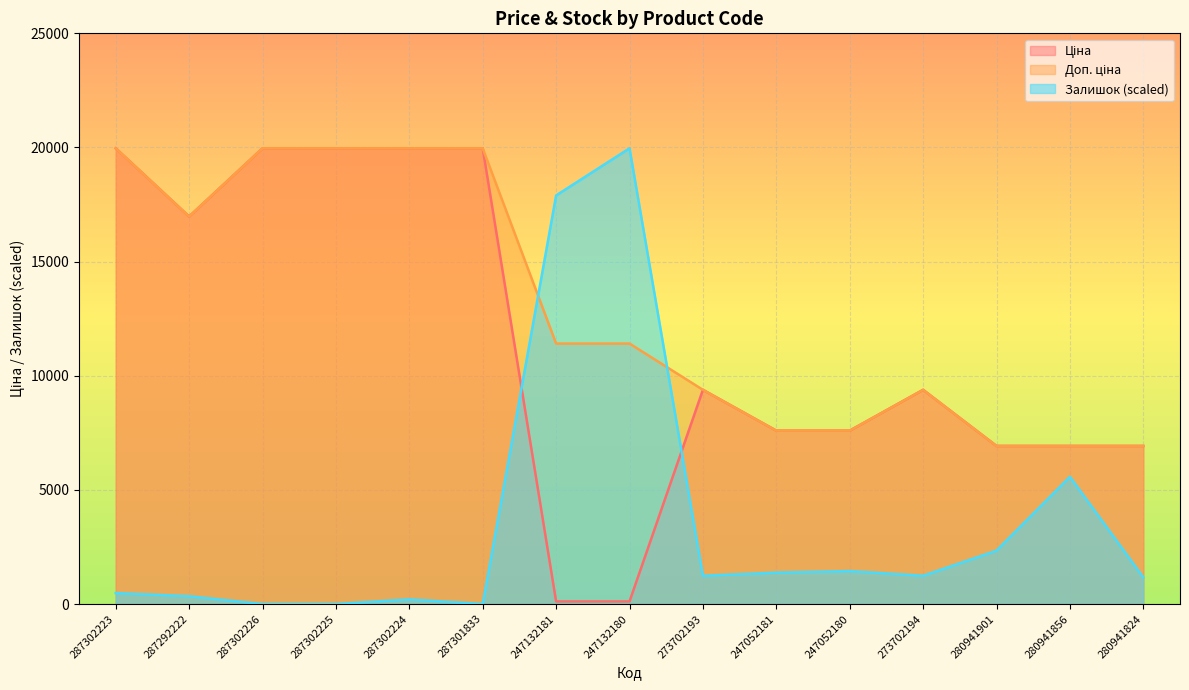

True or false: Доп. ціна has more than 2 points higher than both neighbors.

False